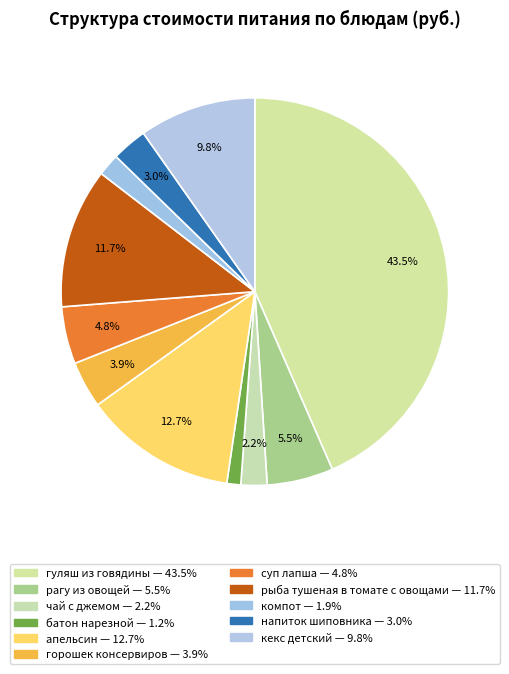

Does any single category account for the majority?

No